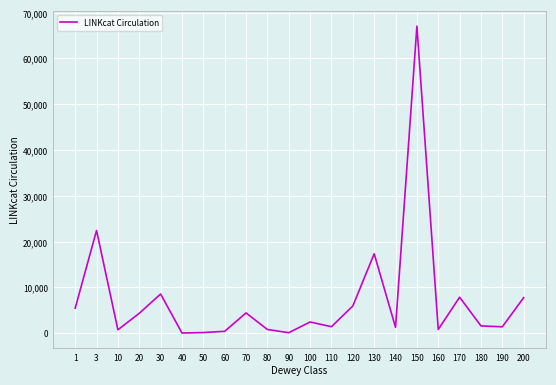

How many lines are shown in the chart?

1